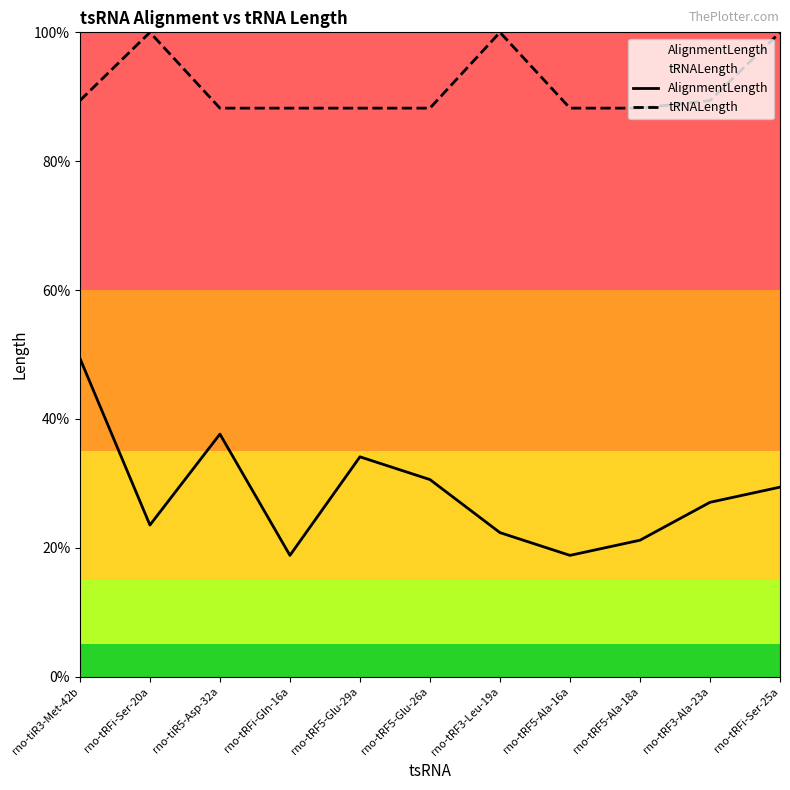

What is the sum of the tRNALength values at rno-tRF5-Ala-16a and rno-tiR3-Met-42b?

177.6